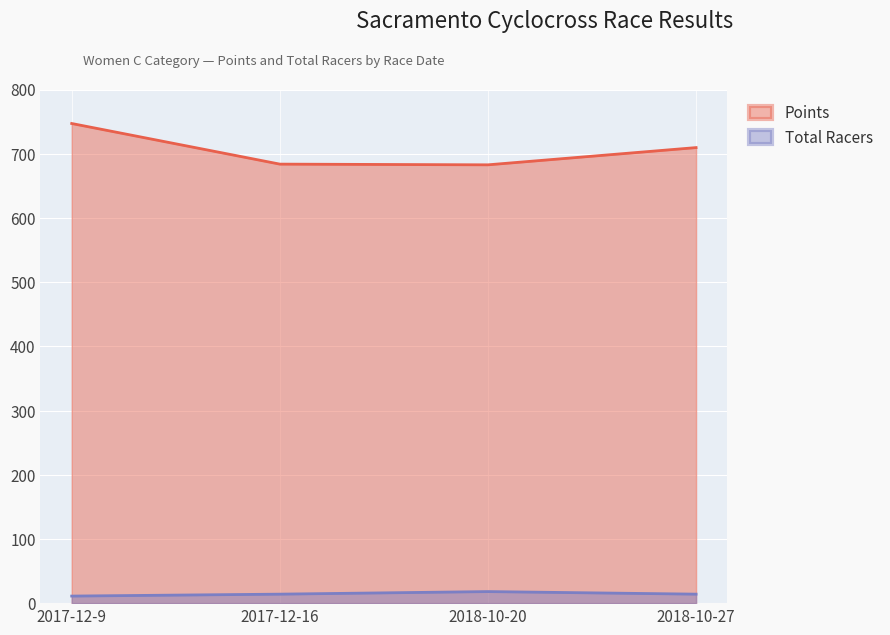

True or false: Points has a value of 922.7 at 2018-10-20.

False